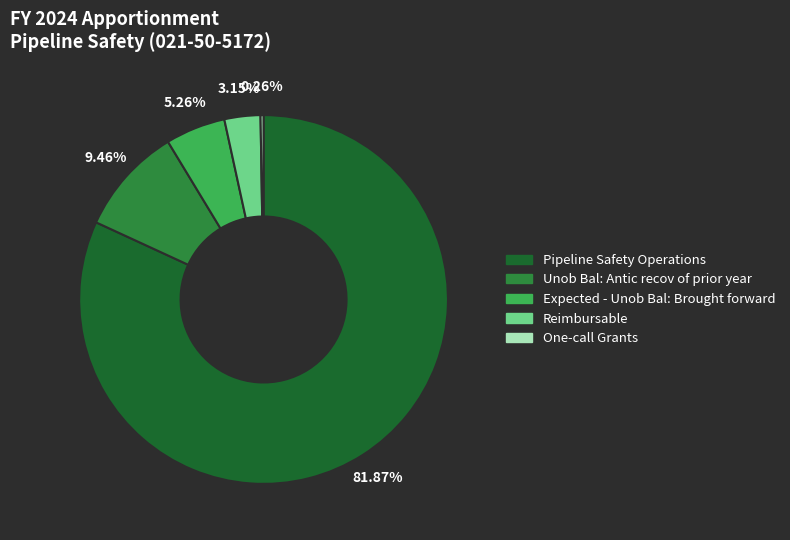

What is the majority slice?

Pipeline Safety Operations